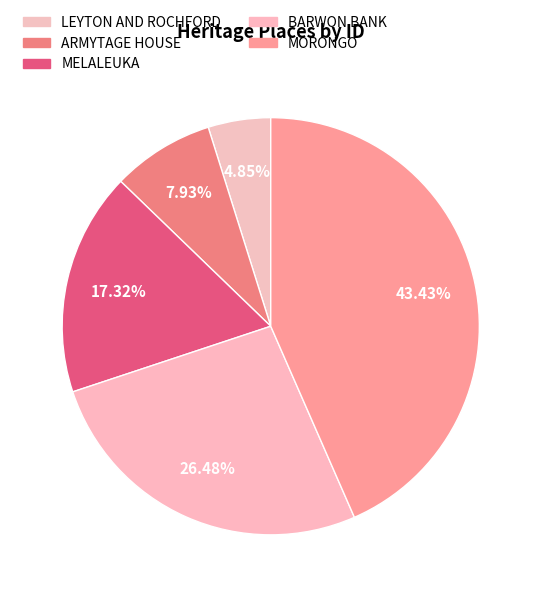

Is there a majority slice in this chart?

No